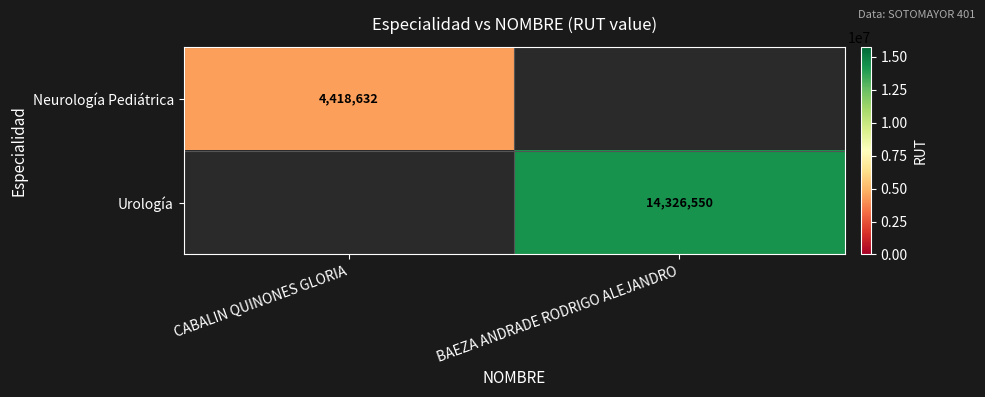

The Neurología Pediátrica series shows 4418632 at CABALIN QUINONES GLORIA. True or false?

True